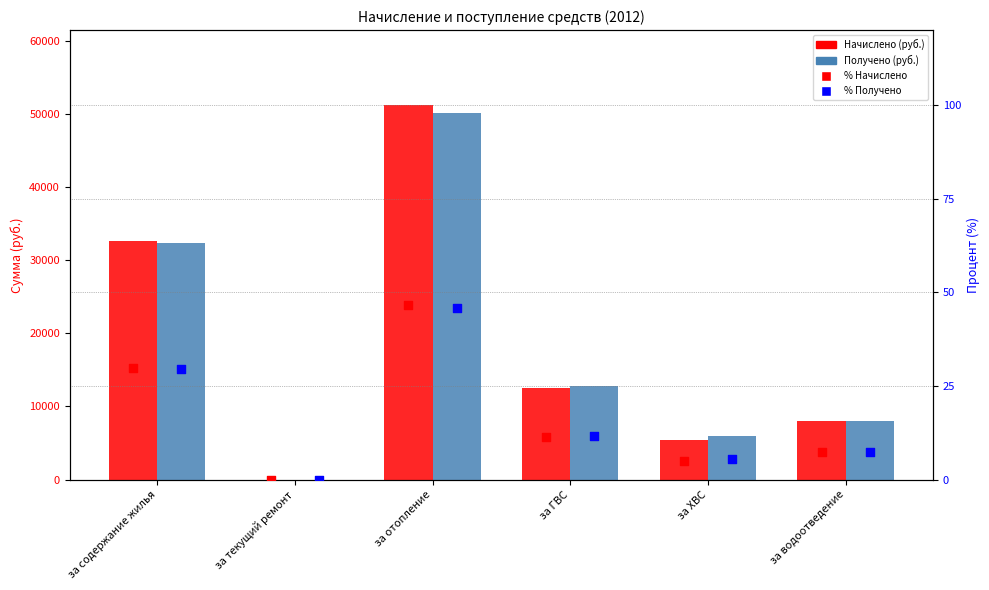

Which series reaches the minimum Y coordinate?

Начислено